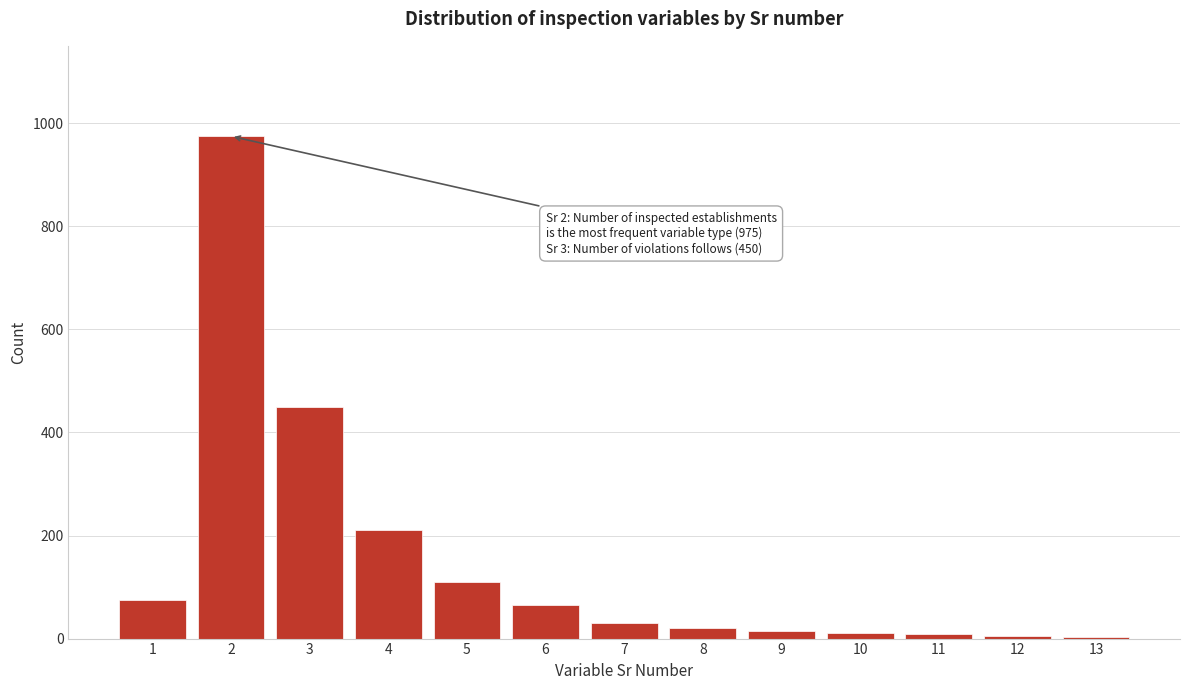

What is the greatest value displayed?

975